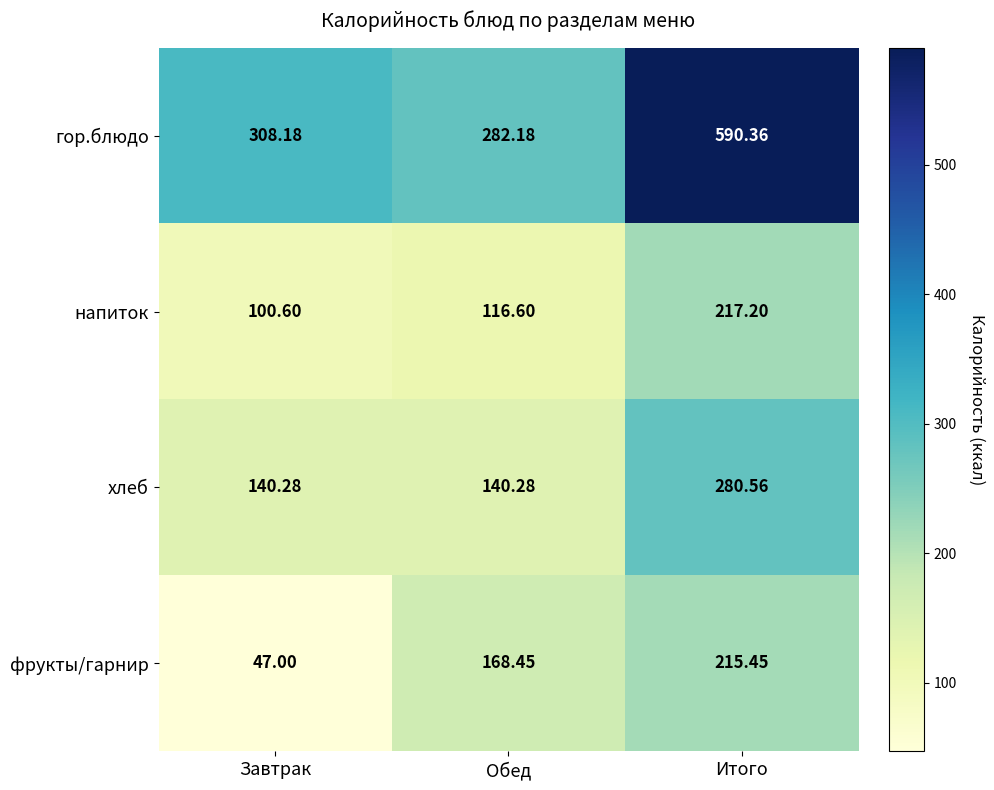

Which series has the widest spread of values?

гор.блюдо